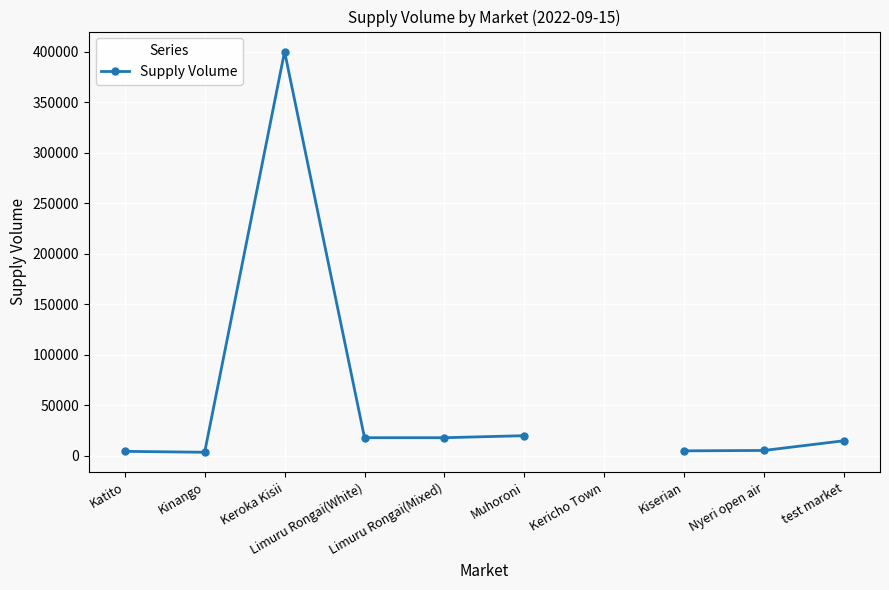

How many distinct data groups are displayed?

1